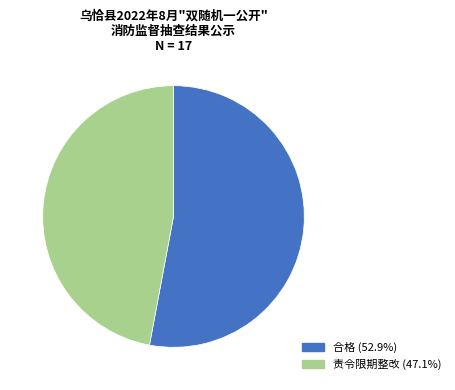

Between 合格 and 责令限期整改, which is larger?

合格